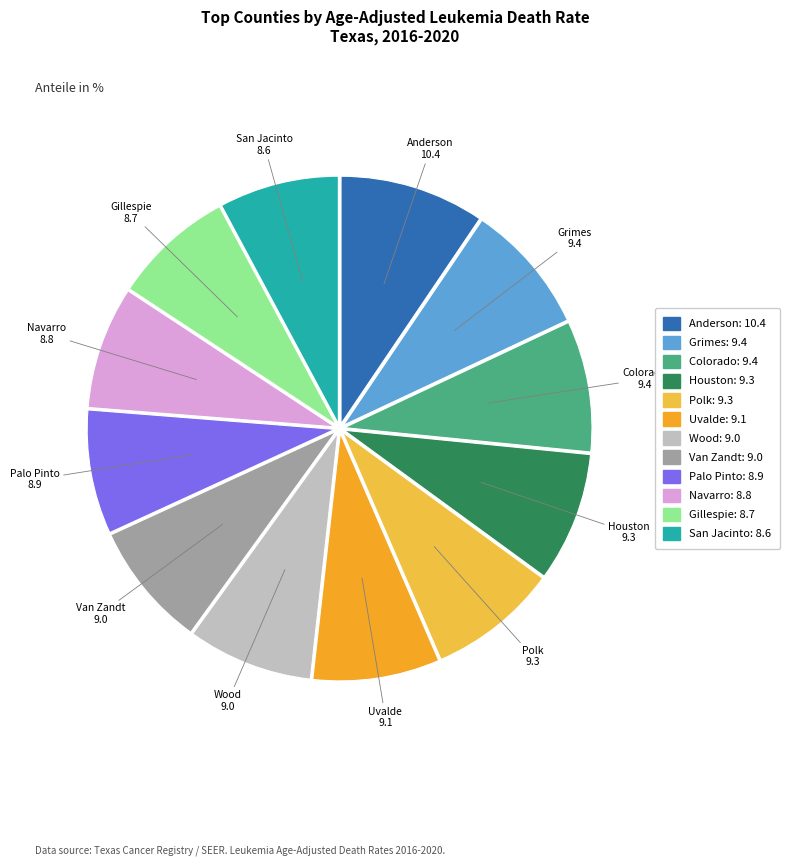

To the nearest percent, what is the difference between the largest and smallest slice percentages?

2%